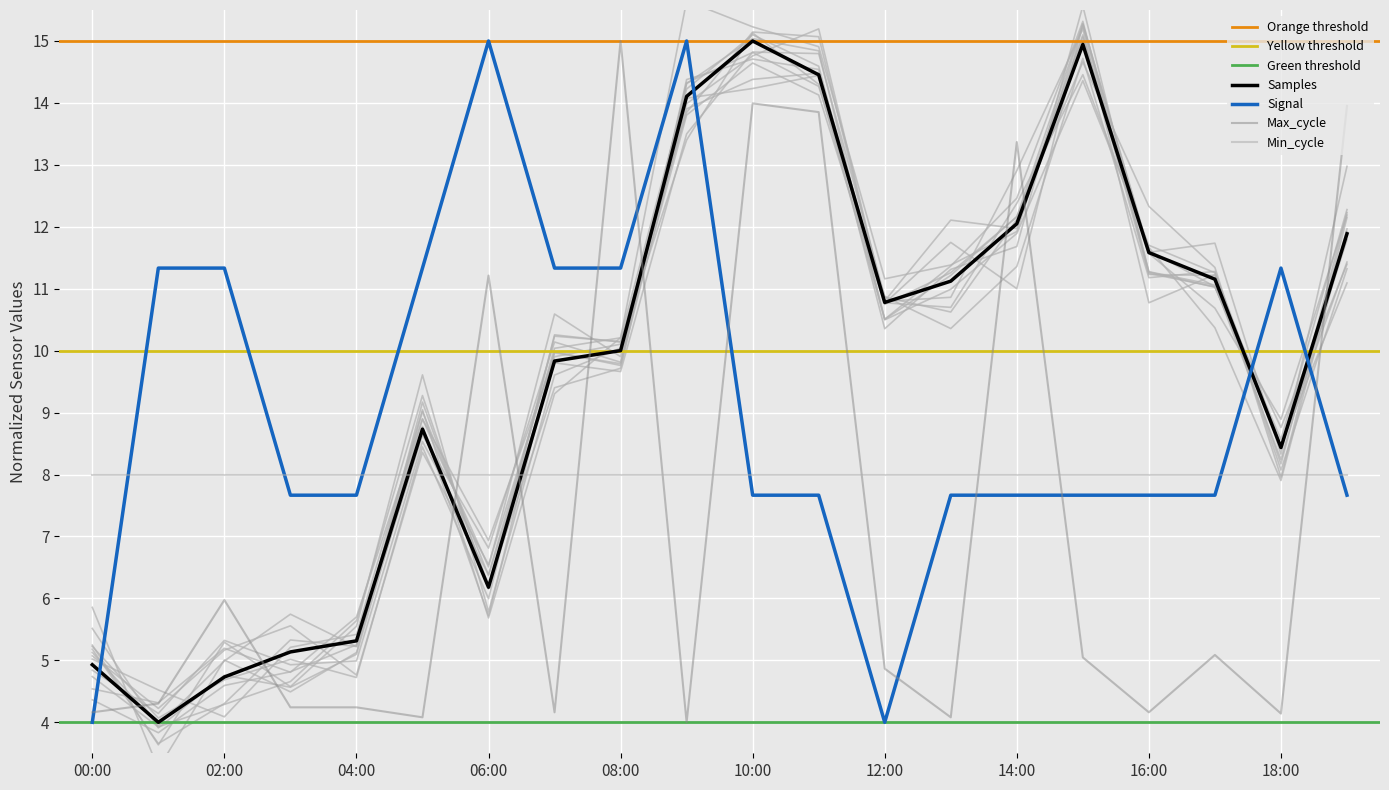

What is the difference between the maximum and minimum values in the Samples series?

11.0